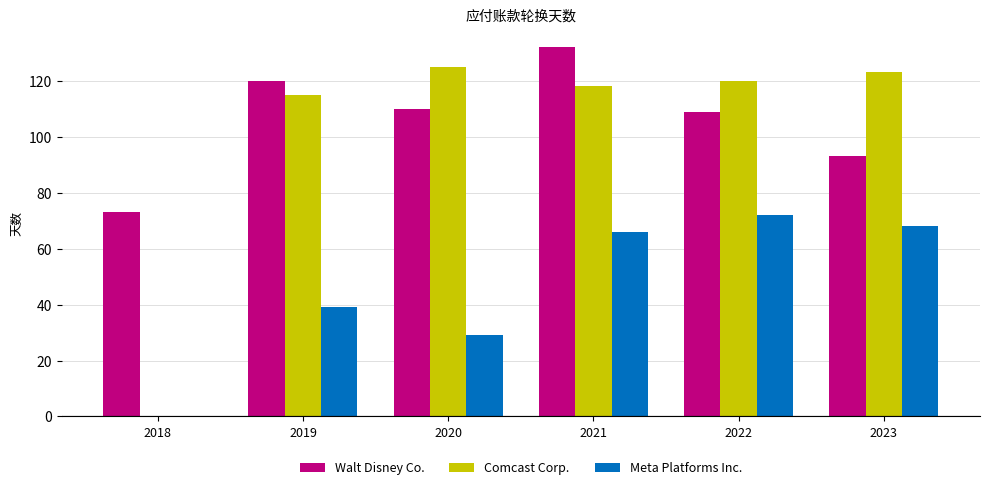

What are all the series names shown in the legend?

Walt Disney Co., Comcast Corp., Meta Platforms Inc.